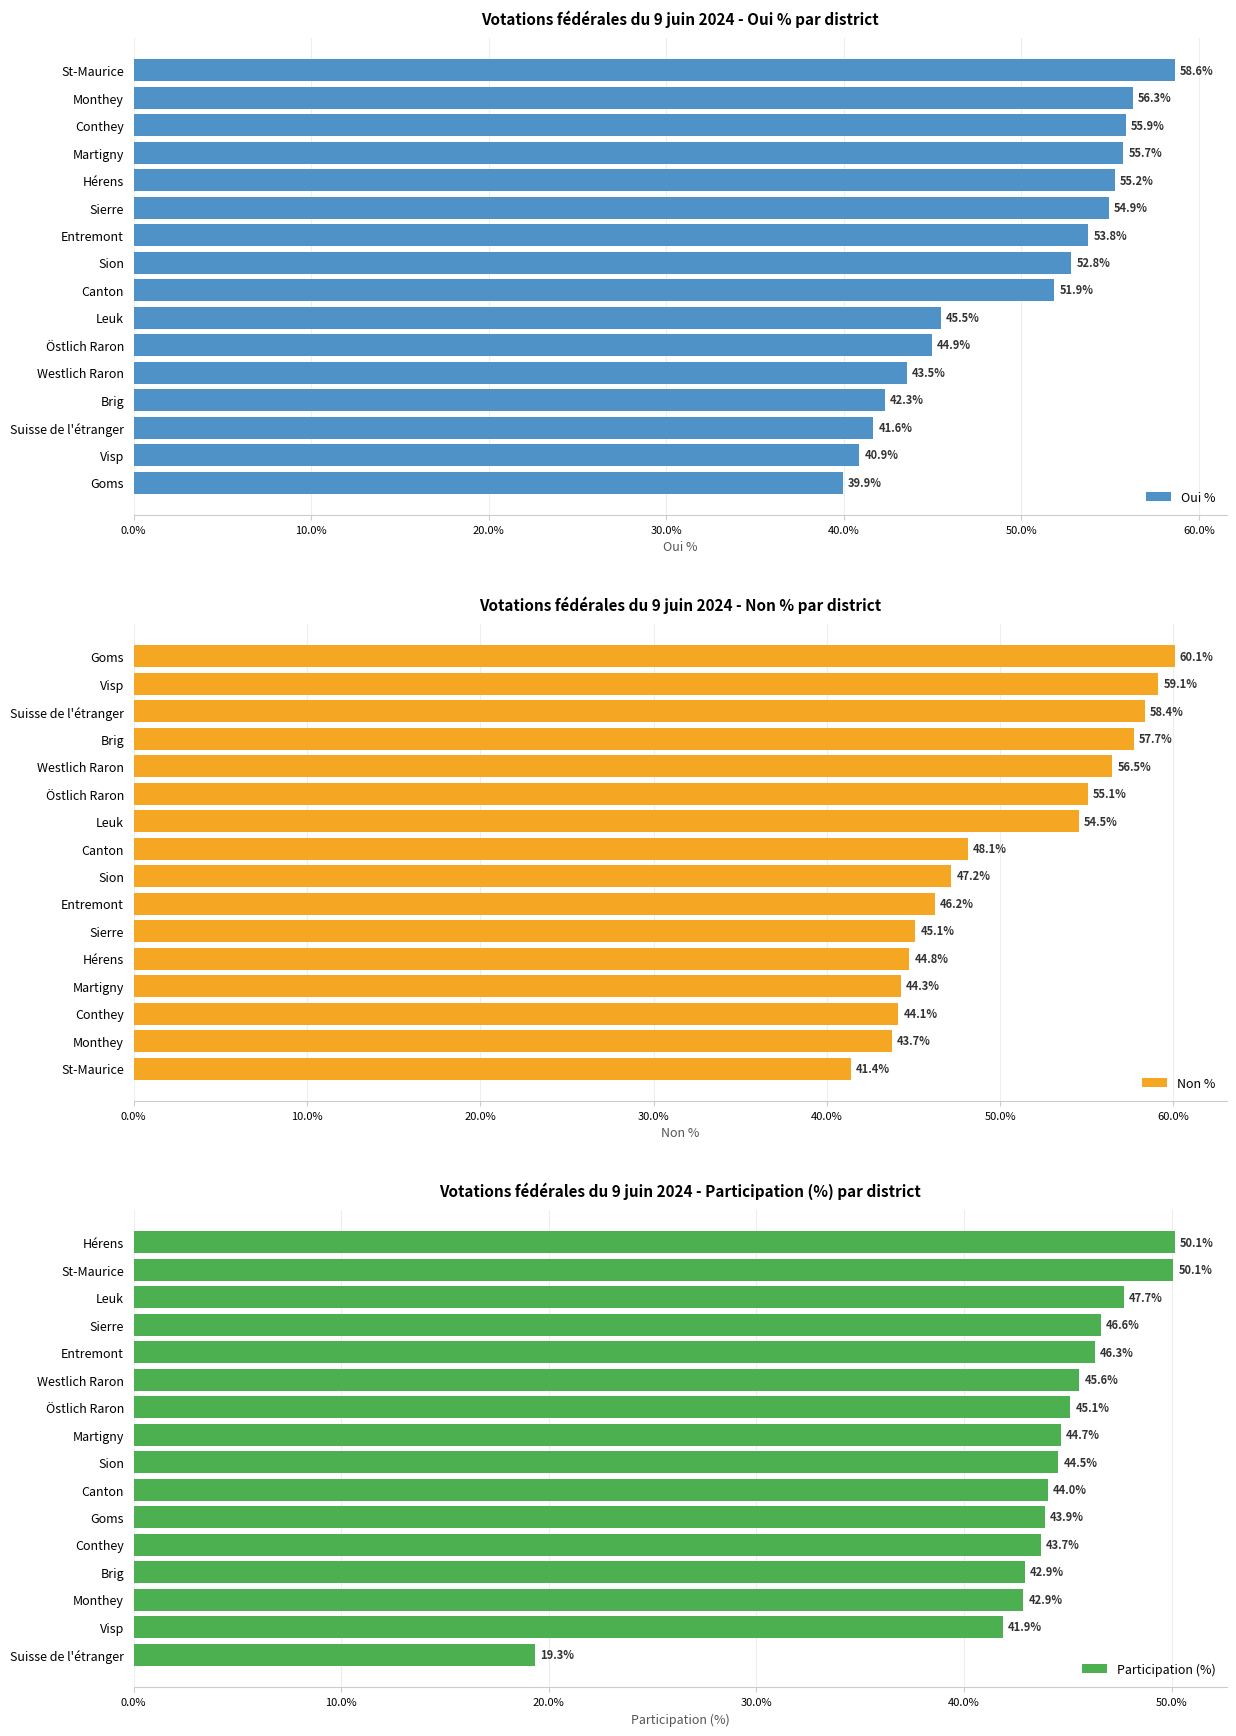

Rank the categories by Oui % value from lowest to highest.

Goms, Visp, Suisse de l'étranger, Brig, Westlich Raron, Östlich Raron, Leuk, Canton, Sion, Entremont, Sierre, Hérens, Martigny, Conthey, Monthey, St-Maurice